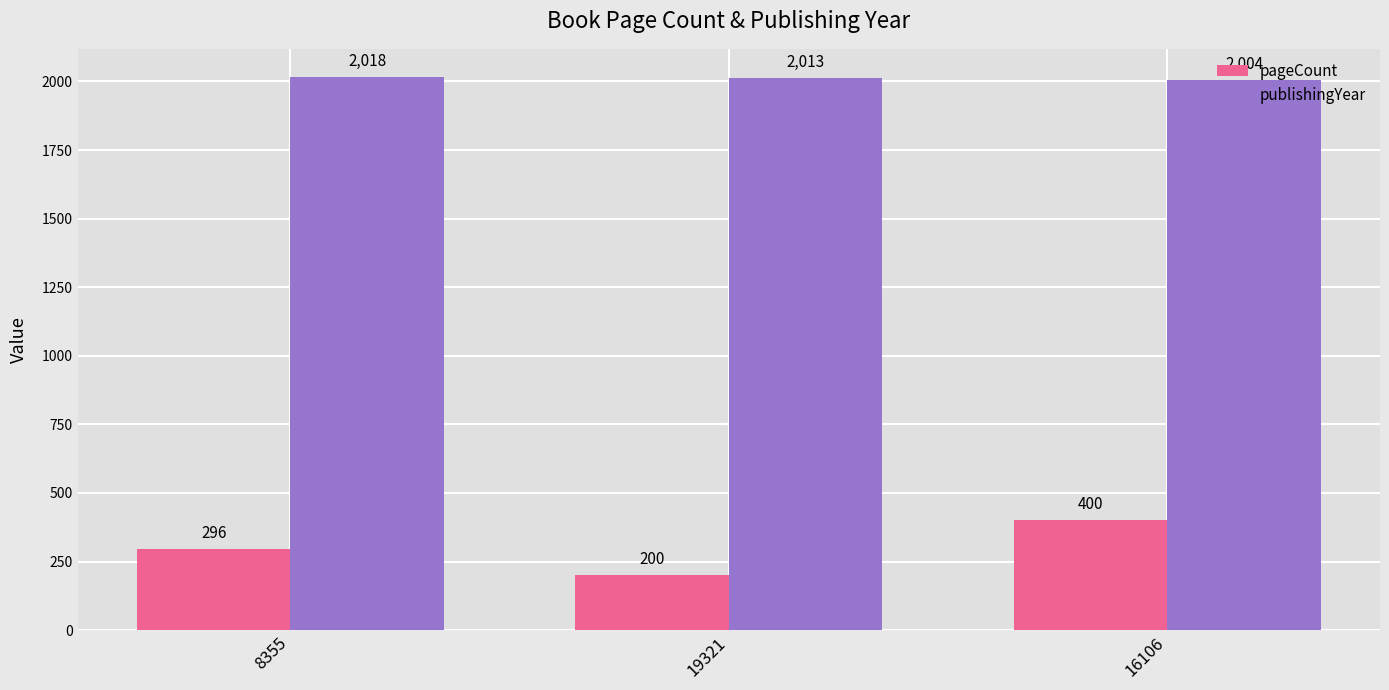

What is the label of the 2nd bar from the left?

19321